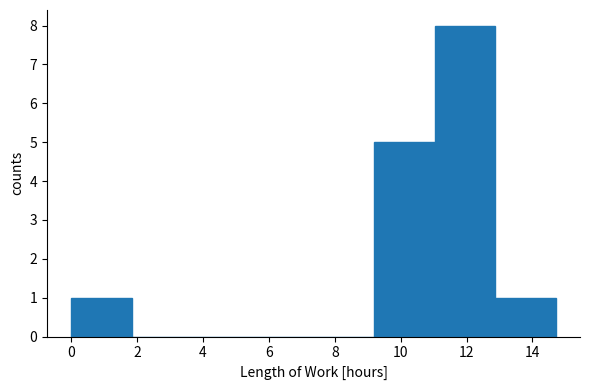

How tall is the bar that spans 11.0 to 12.8 on the x-axis? Neither the bar edges nor the heights are printed on the chart, so give them approximately, as read against the axes.

8